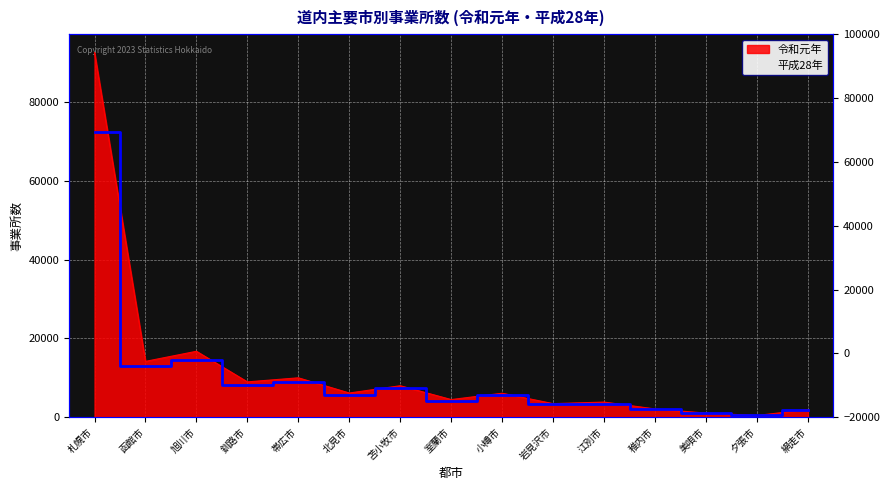

Reading left to right, list all the values displayed in this chart.

令和元年: 92692	14165	16732	8951	9983	6121	7969	4453	6057	3415	3817	2066	1009	408	1917
平成28年: 72451	12918	14493	8268	8804	5516	7339	4150	5677	3230	3351	1936	970	435	1861